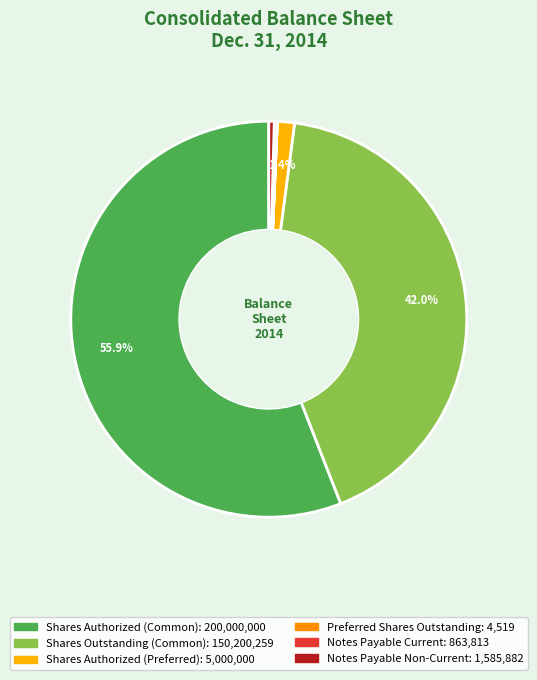

How many slices are in this pie chart?

6